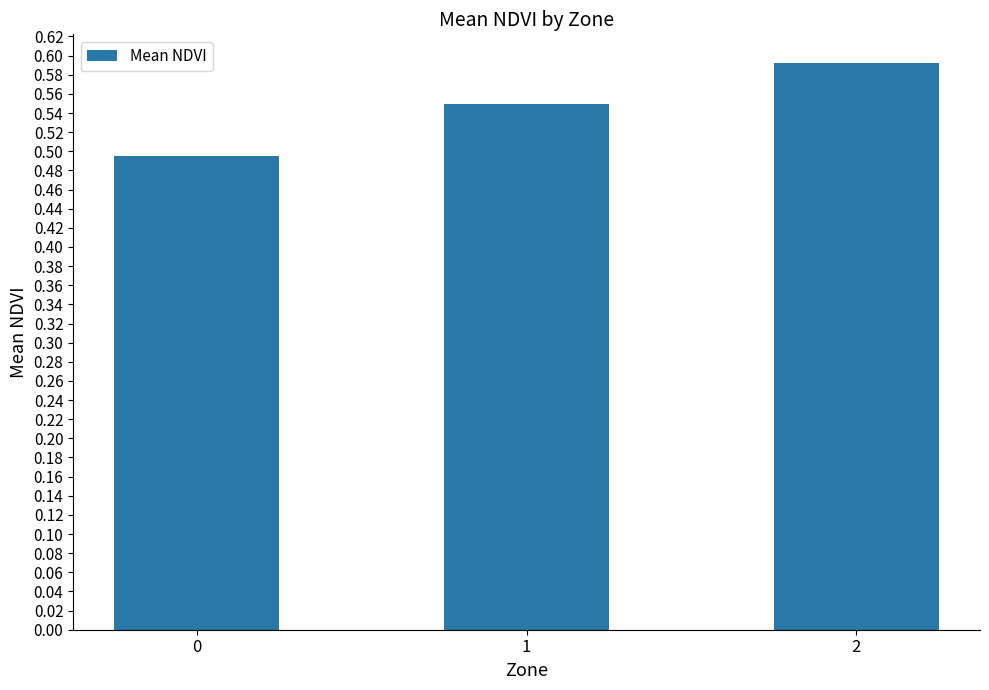

Between 0 and 1, which is larger?

1